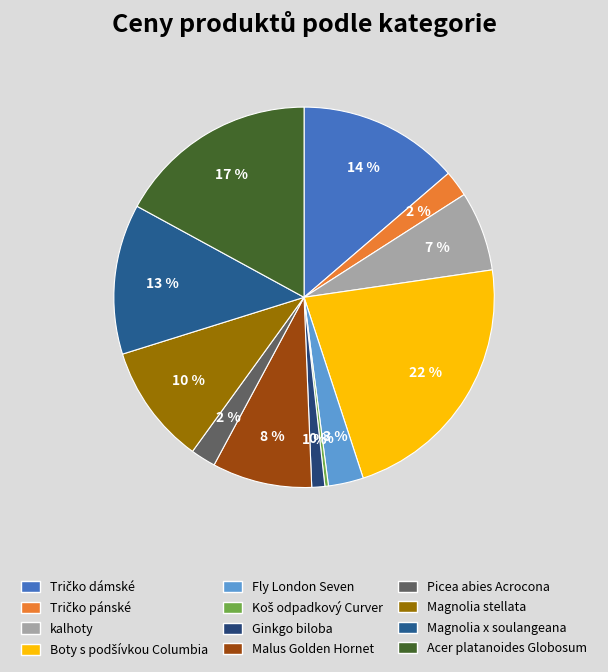

What percentage is the Tričko pánské slice, to the nearest percent?

2%